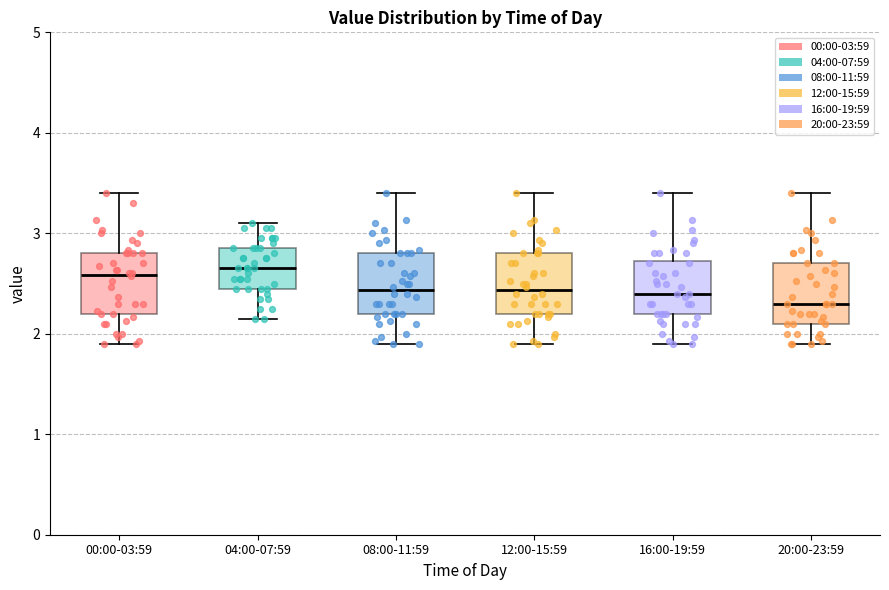

Which box has the lowest median line?

20:00-23:59